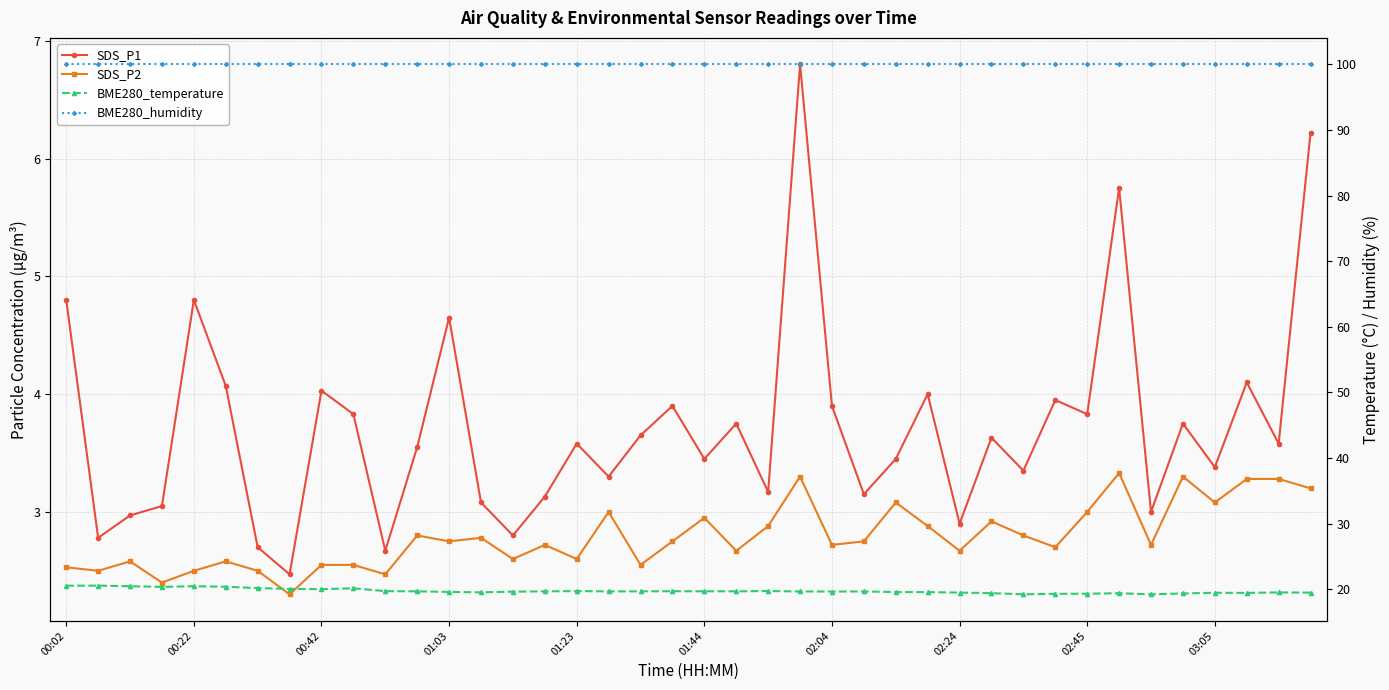

How many interior local peaks does the BME280_temperature series have?

10